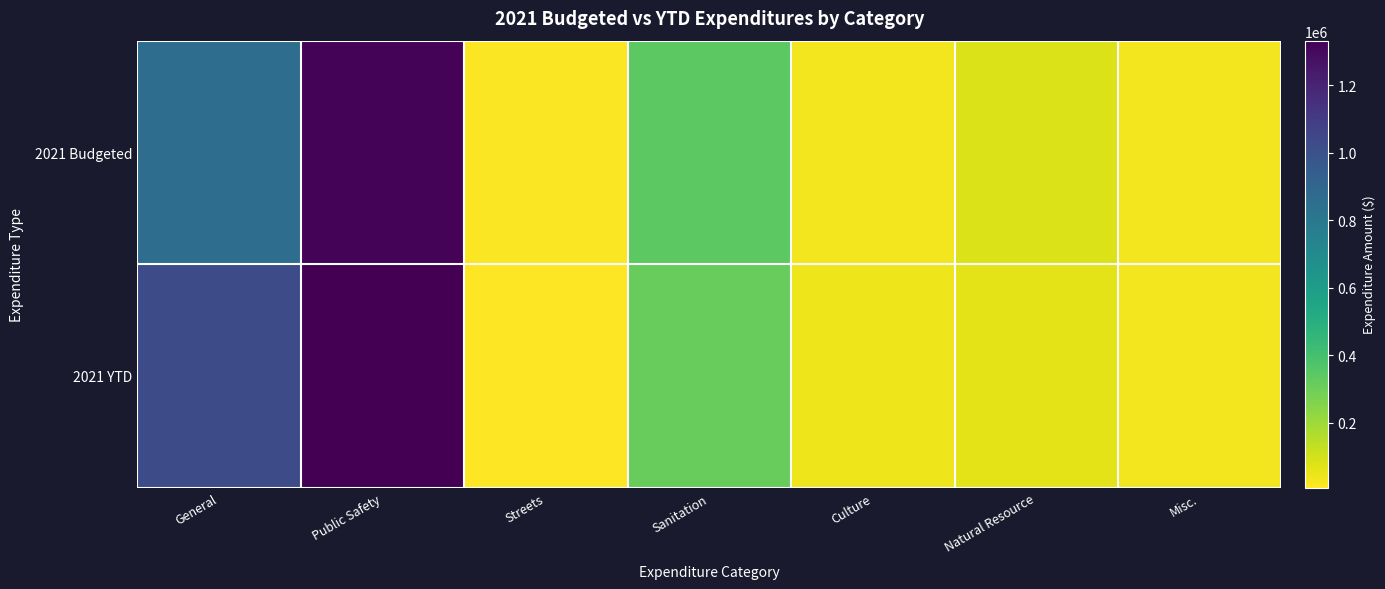

Which series changed the most between Public Safety and Streets?

2021 YTD